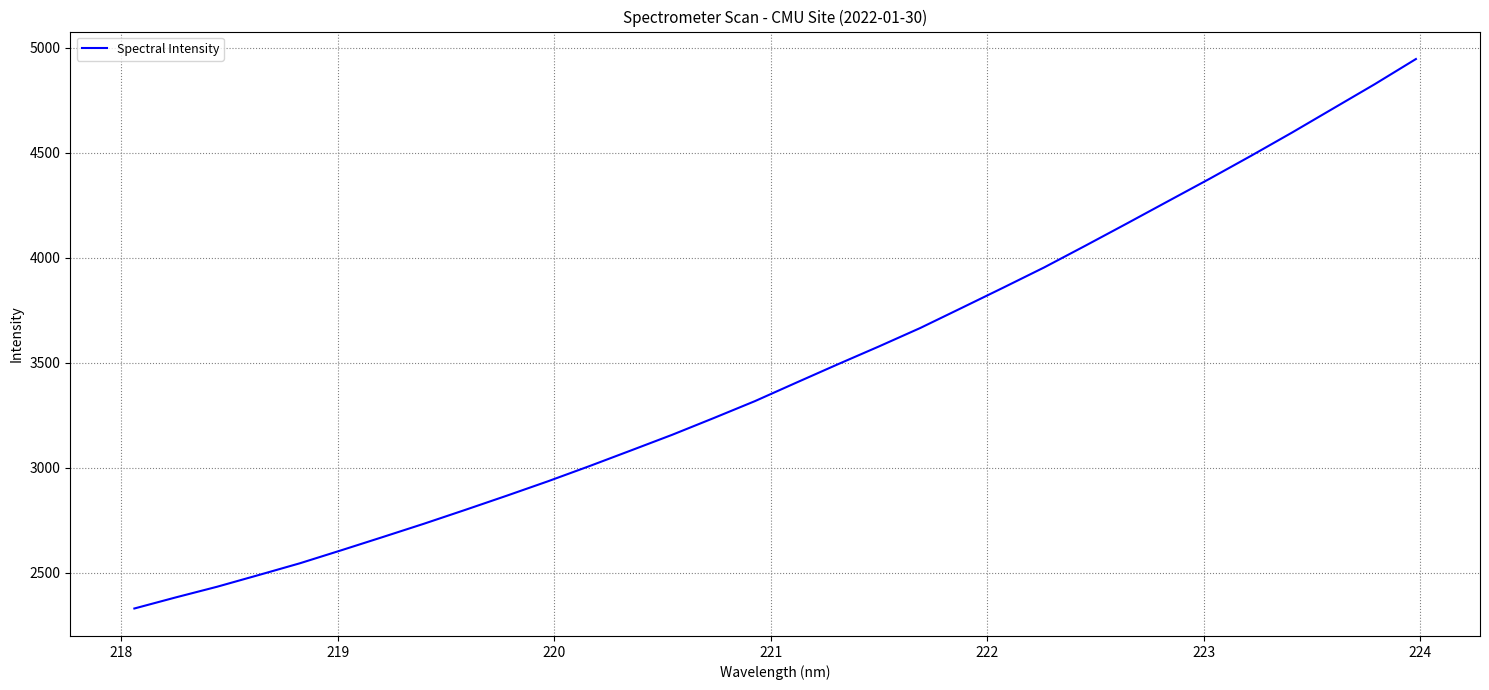

What is the difference between the maximum and minimum values?

2616.4